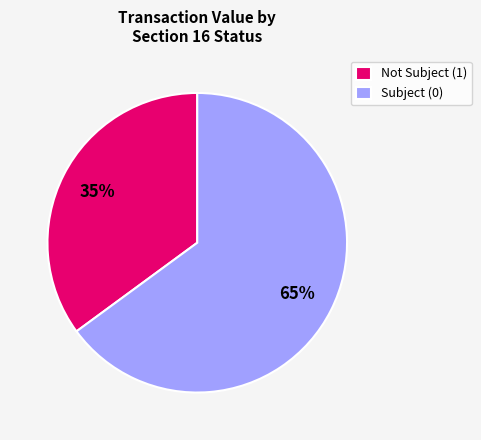

Combined, do Not Subject (1) and Subject (0) account for over 50%?

Yes